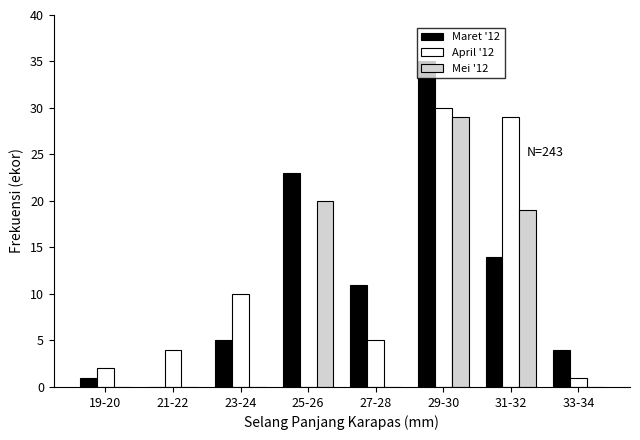

Between 23-24 and 33-34, which series saw the biggest shift?

April '12